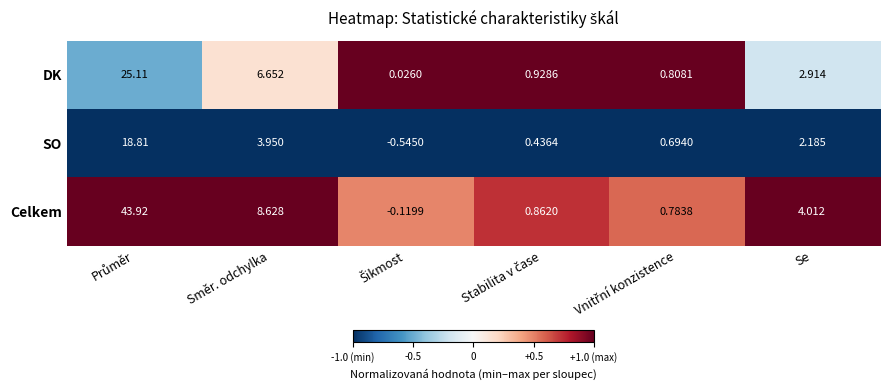

Which series has the widest spread of values?

Celkem